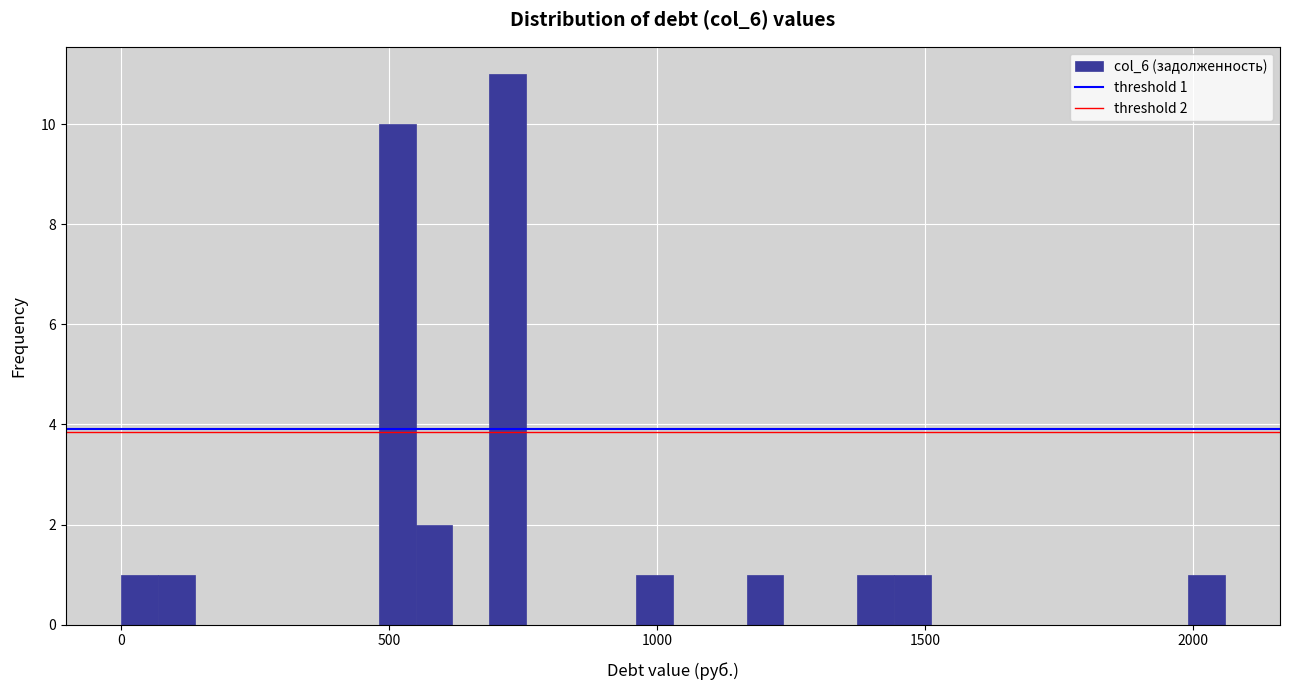

Around what value on the x-axis is the tallest bar? Give the approximate position of its centre, as read against the axis.

700